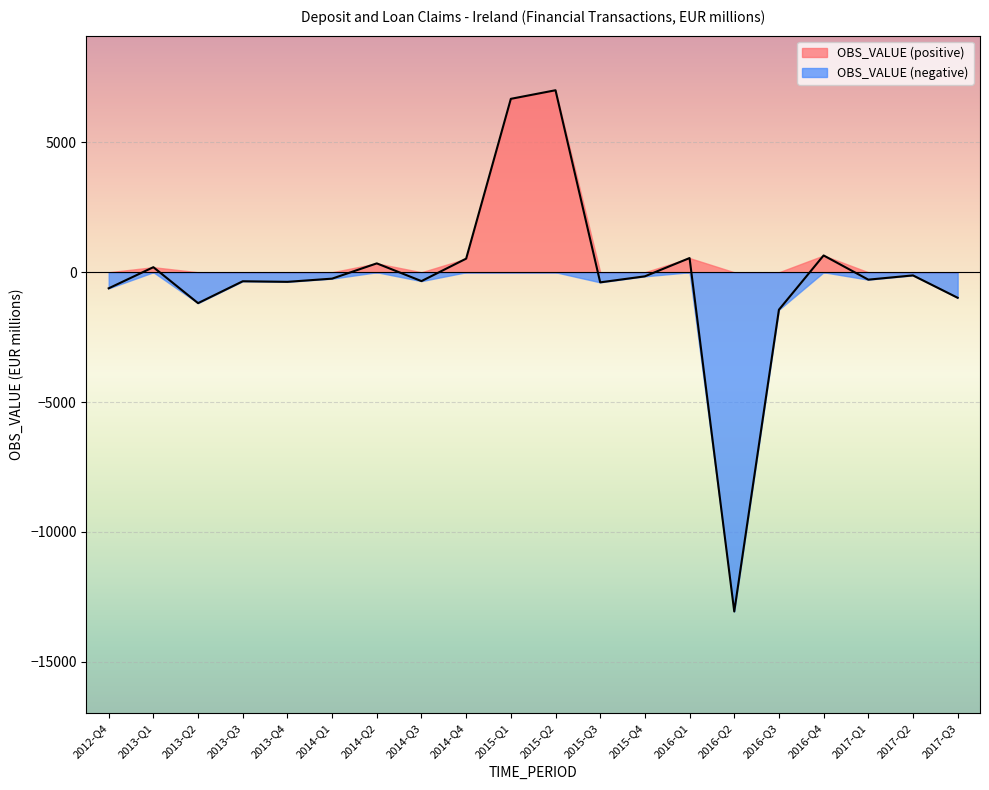

The chart shows a value of 179 at 2016-Q1. True or false?

False